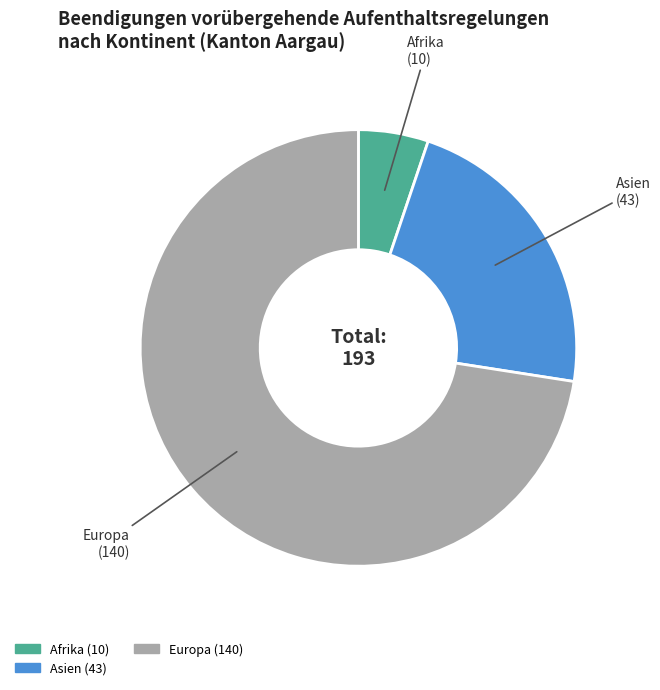

Does any single category account for the majority?

Yes